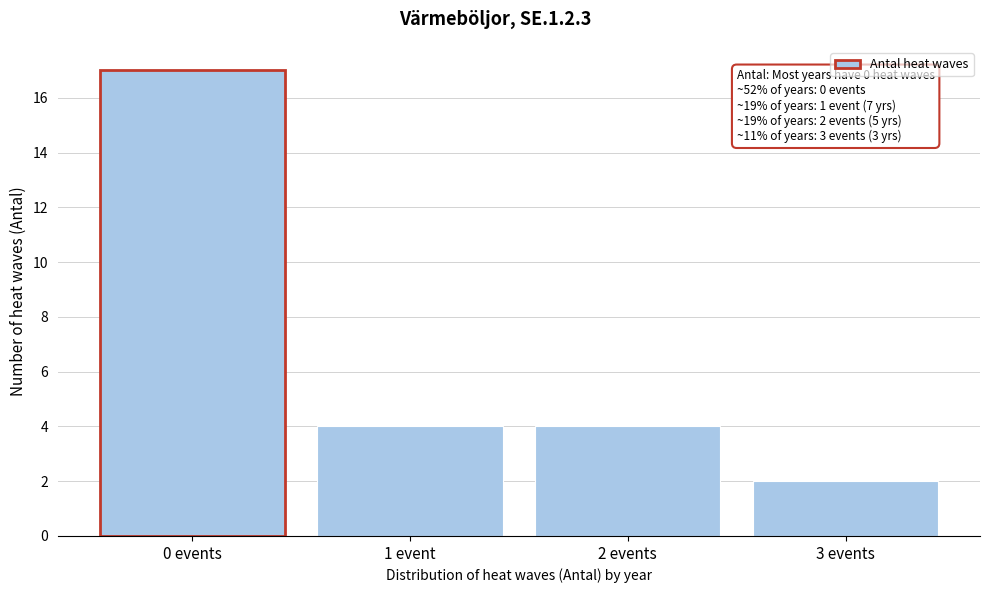

Reading left to right, list all the values displayed in this chart.

0 events=17	1 event=4	2 events=4	3 events=2